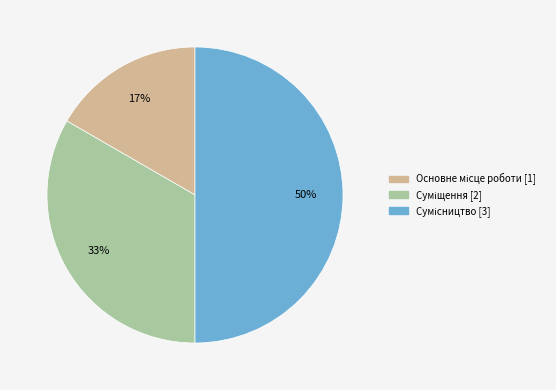

To the nearest percent, what is the average slice percentage?

33%